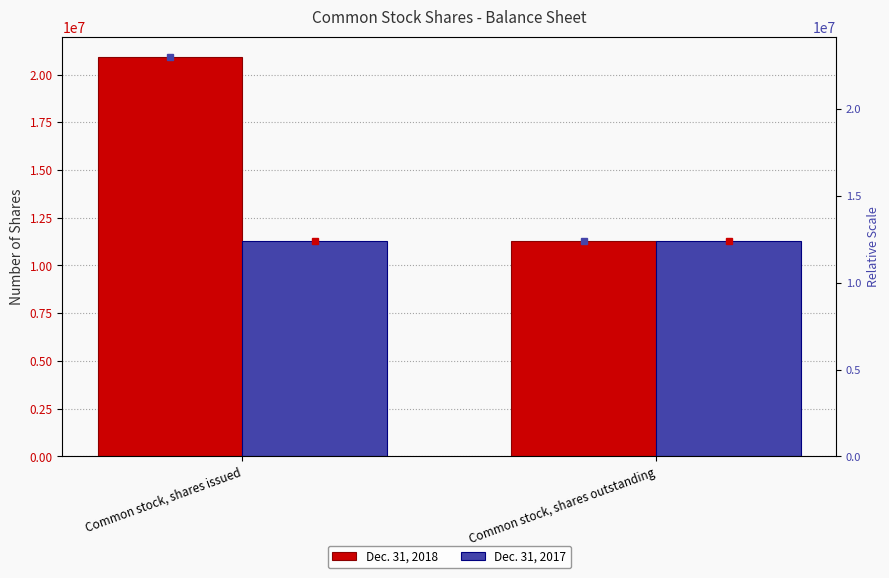

What is the value of the Dec. 31, 2018 bar at the 1st from the left?

20935106